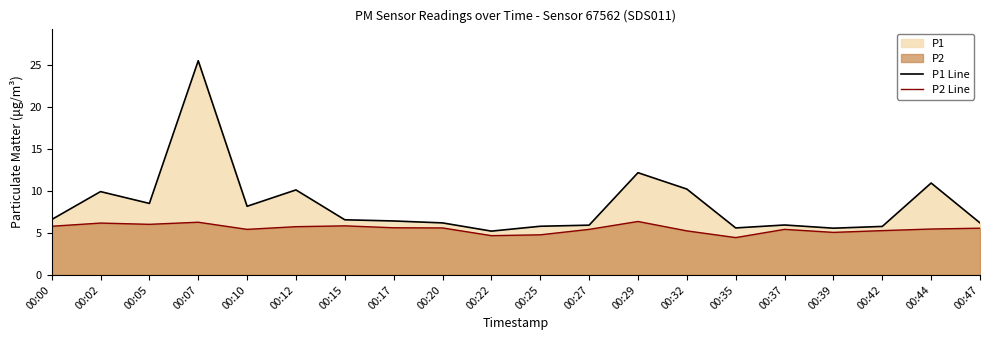

What is the total value across all series at 00:15?

12.4